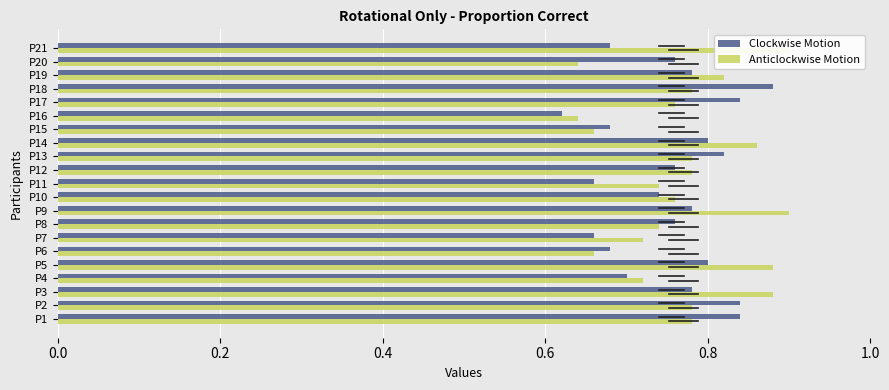

Does the chart contain stacked bars?

No